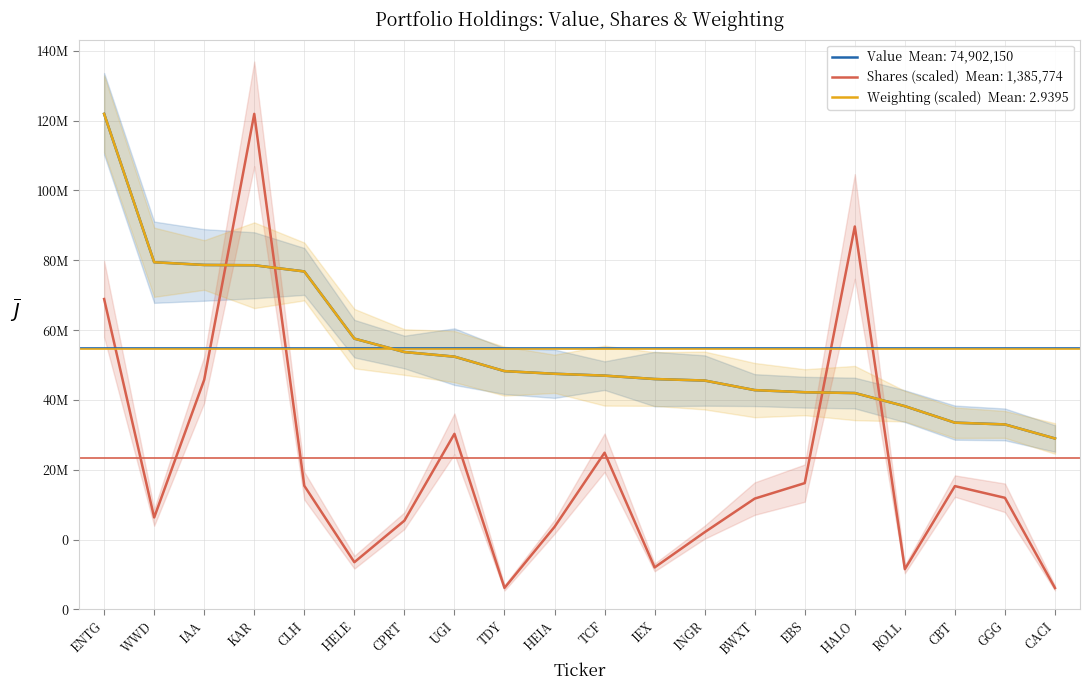

What is the highest value of the Shares or principal amount series?

141948000.0